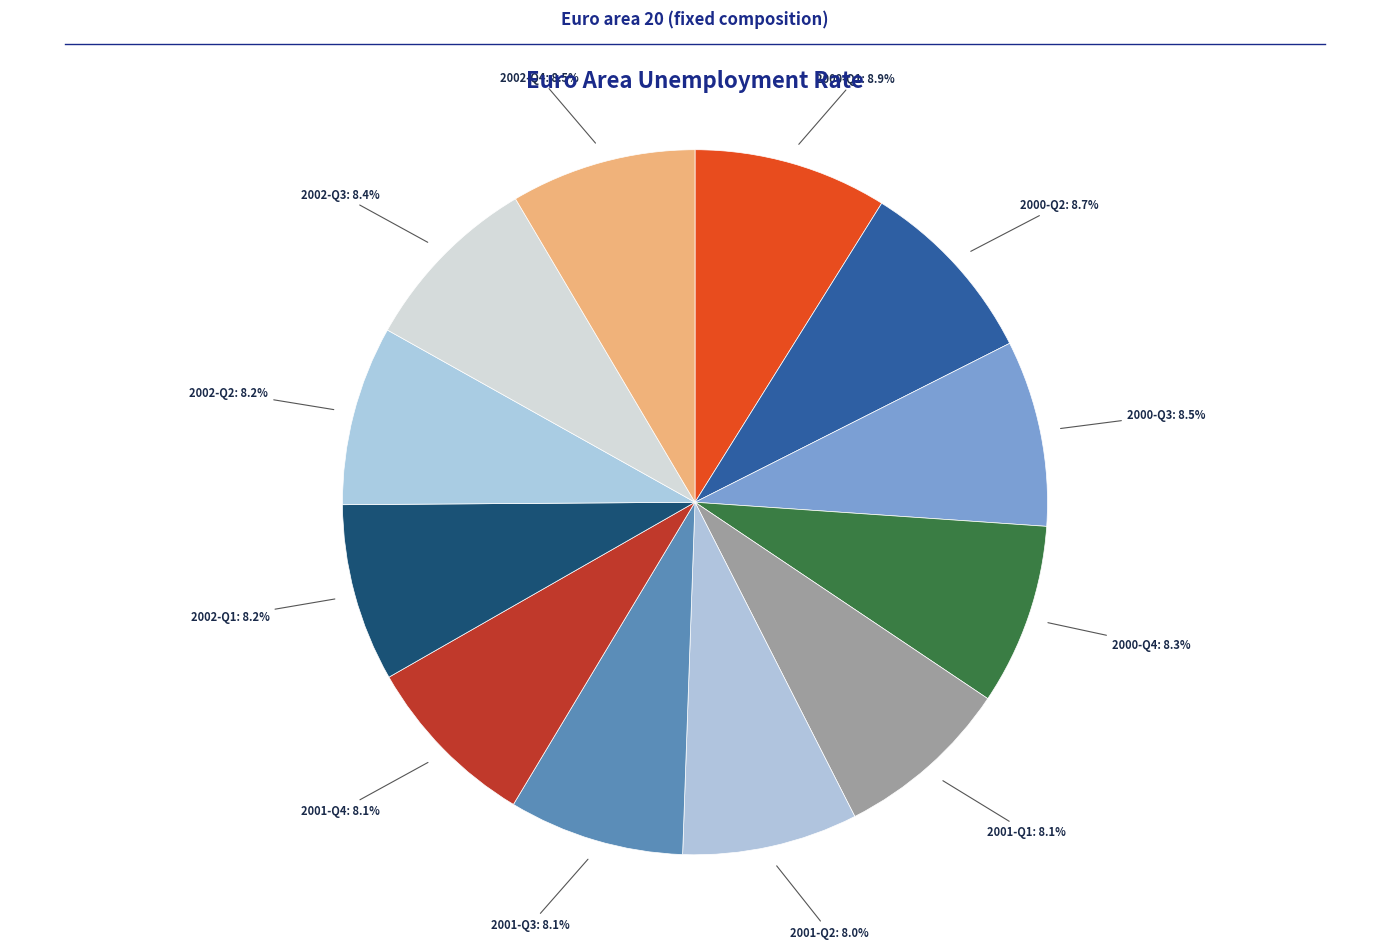

How many segments does this pie chart have?

12